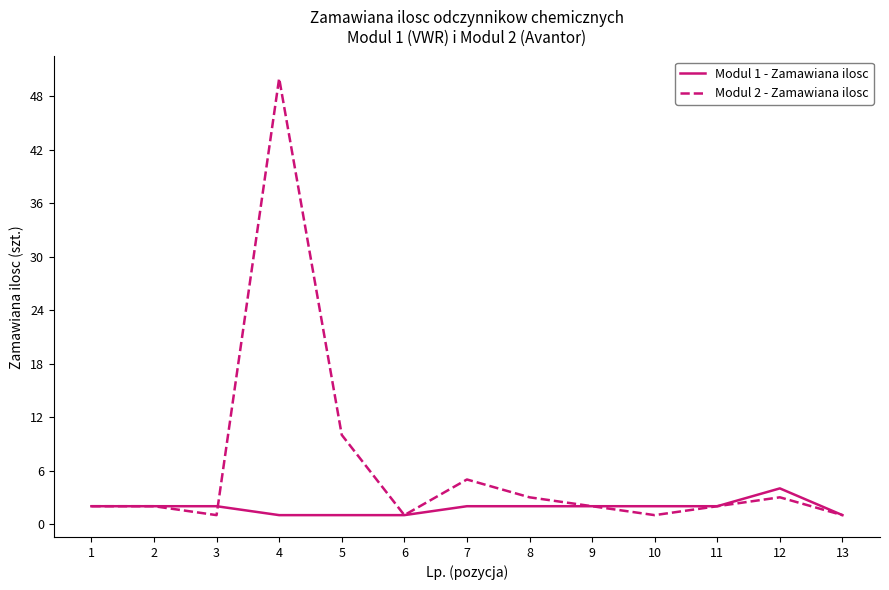

What is the maximum value for Modul 1 - Zamawiana ilosc?

4